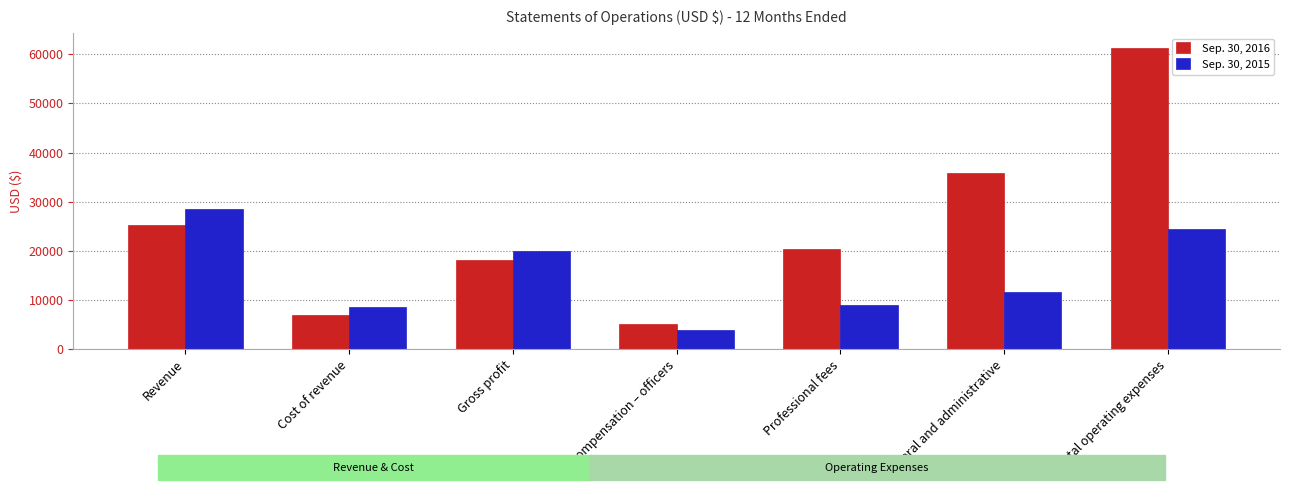

At which category is the sum across all series the highest?

Total operating expenses